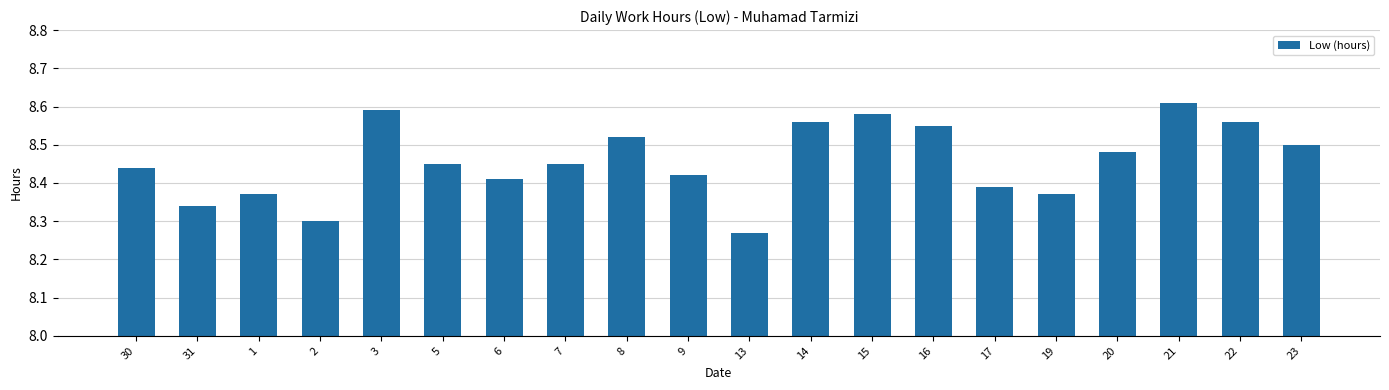

What is the label of the 10th bar from the left?

9